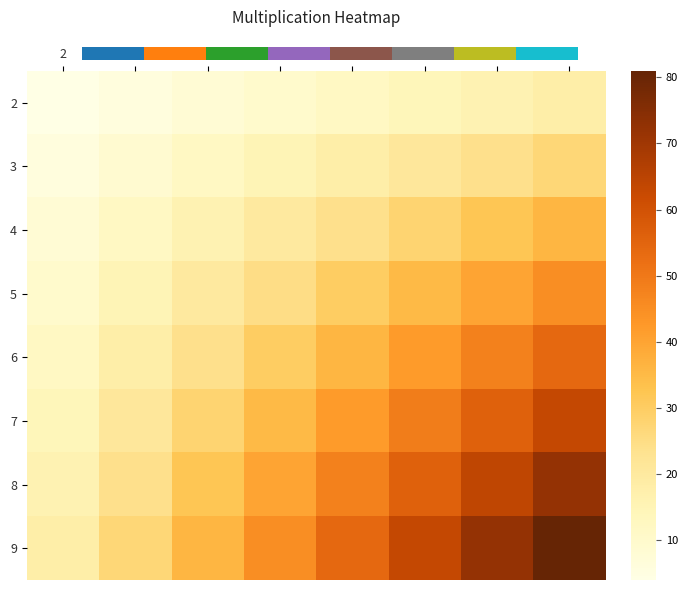

What is the difference between the highest and lowest values at 2?

14